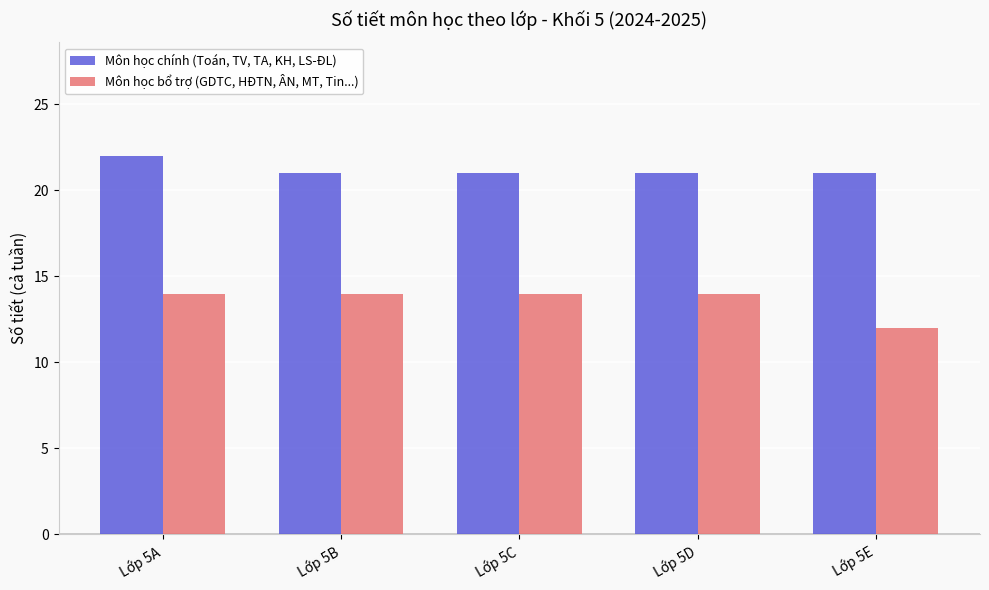

Reading right to left, extract all data points from this chart.

Môn học chính (Toán, TV, TA, KH, LS-ĐL): Lớp 5E=21	Lớp 5D=21	Lớp 5C=21	Lớp 5B=21	Lớp 5A=22
Môn học bổ trợ (GDTC, HĐTN, ÂN, MT, Tin...): Lớp 5E=12	Lớp 5D=14	Lớp 5C=14	Lớp 5B=14	Lớp 5A=14